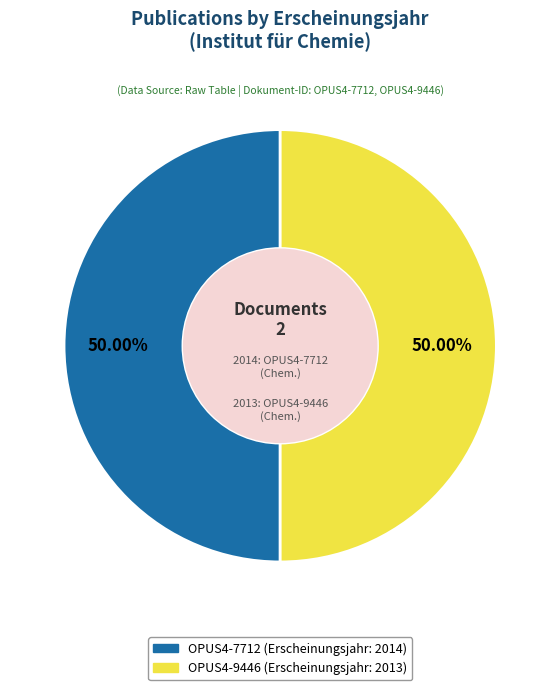

Is there any slice that represents more than half of the pie?

Yes